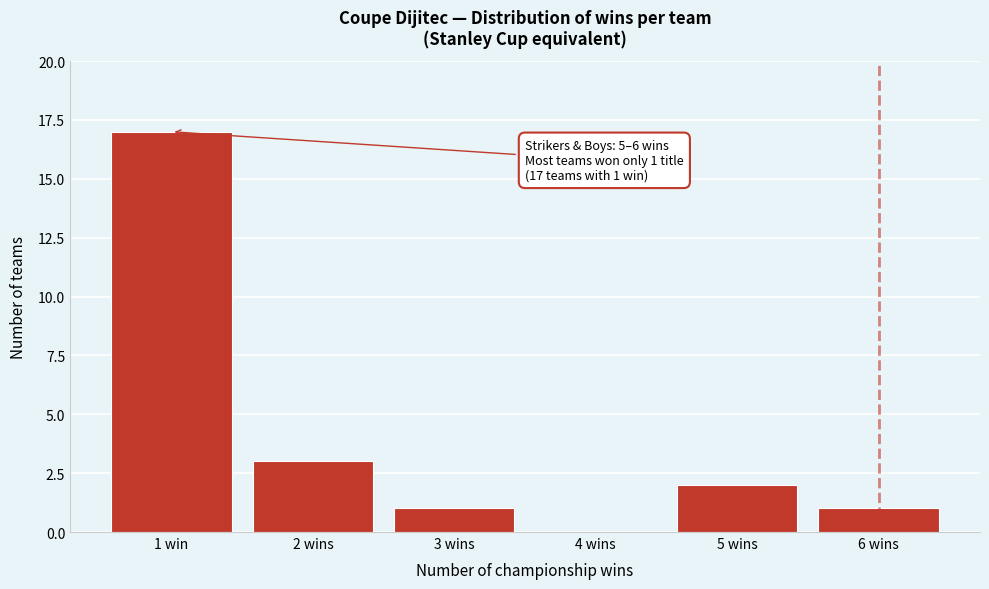

Reading left to right, what are all the values shown in this chart?

1 win=17	2 wins=3	3 wins=1	4 wins=0	5 wins=2	6 wins=1